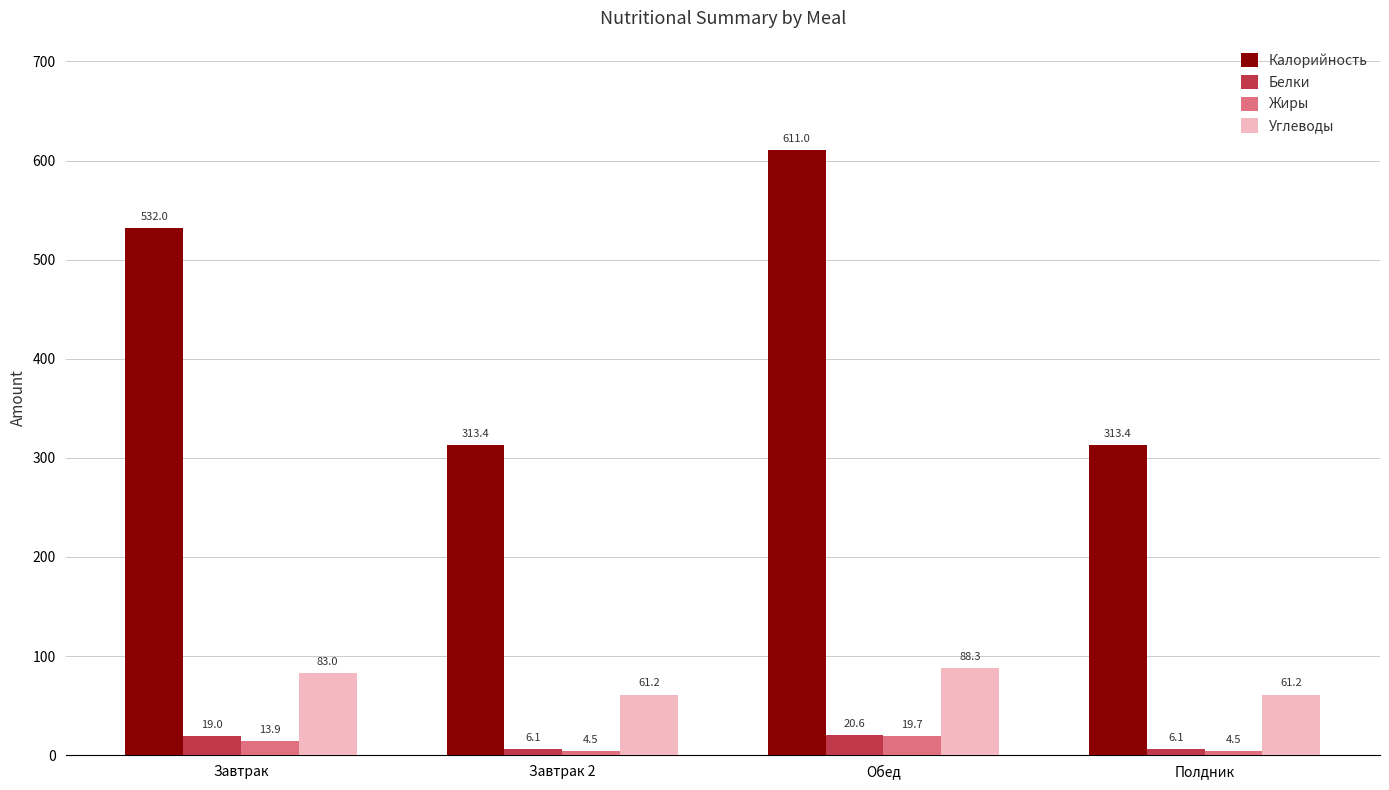

What is the smallest value displayed?

4.5